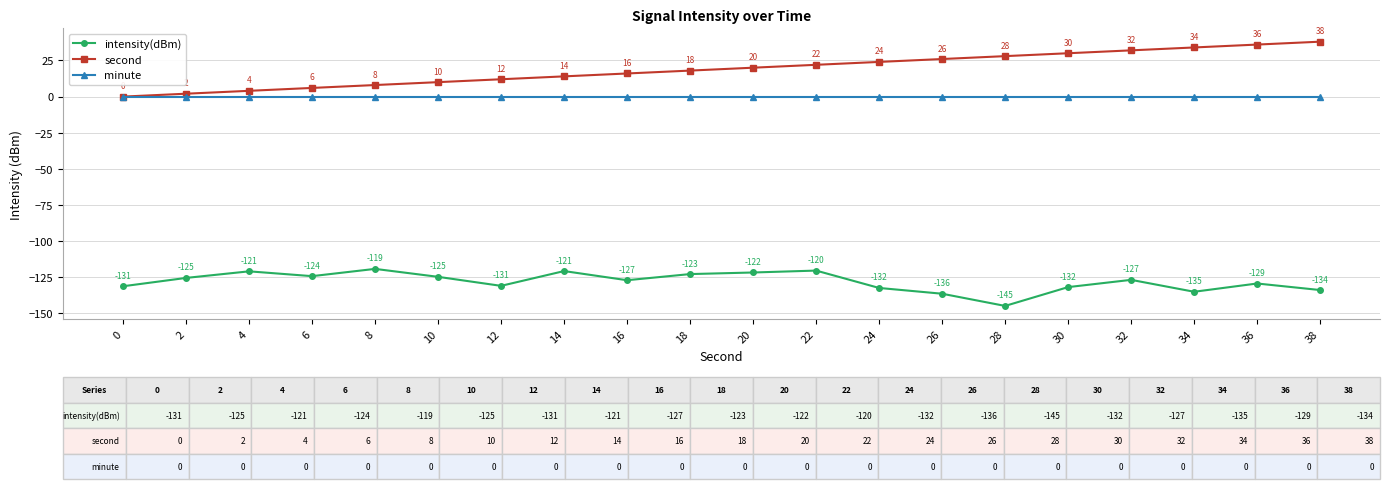

Between 22 and 24, which series saw the biggest shift?

intensity(dBm)